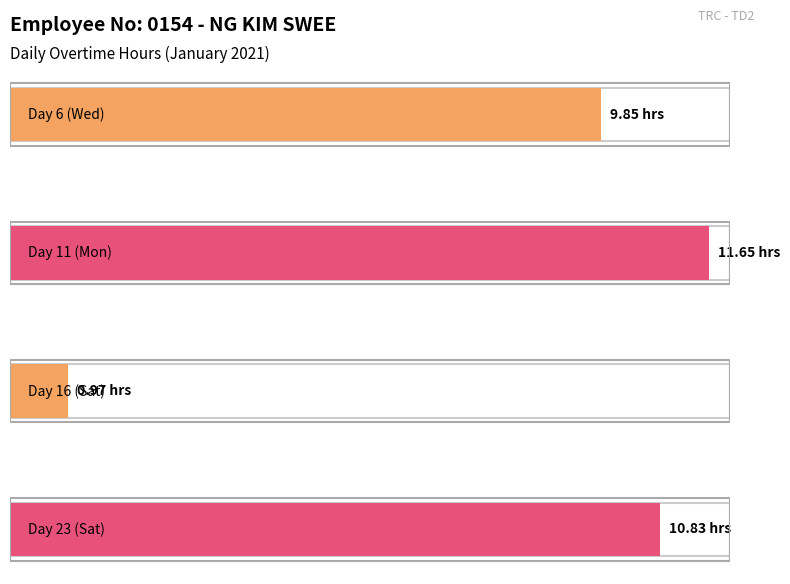

True or false: the data shows 16.3 at Day 6 (Wed).

False